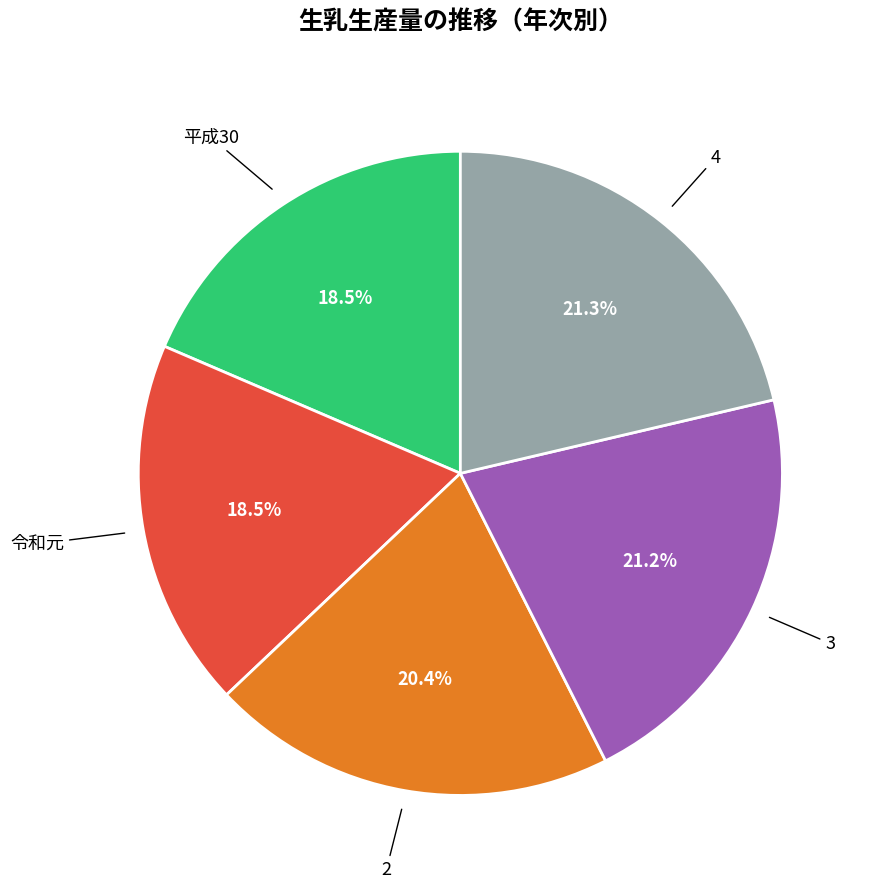

Is there any slice that represents more than half of the pie?

No